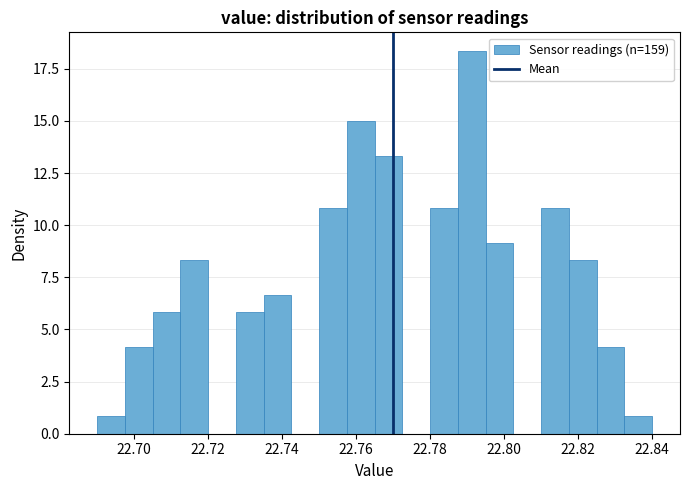

Read against the x-axis, roughly where is the centre of the tallest bar?

22.792